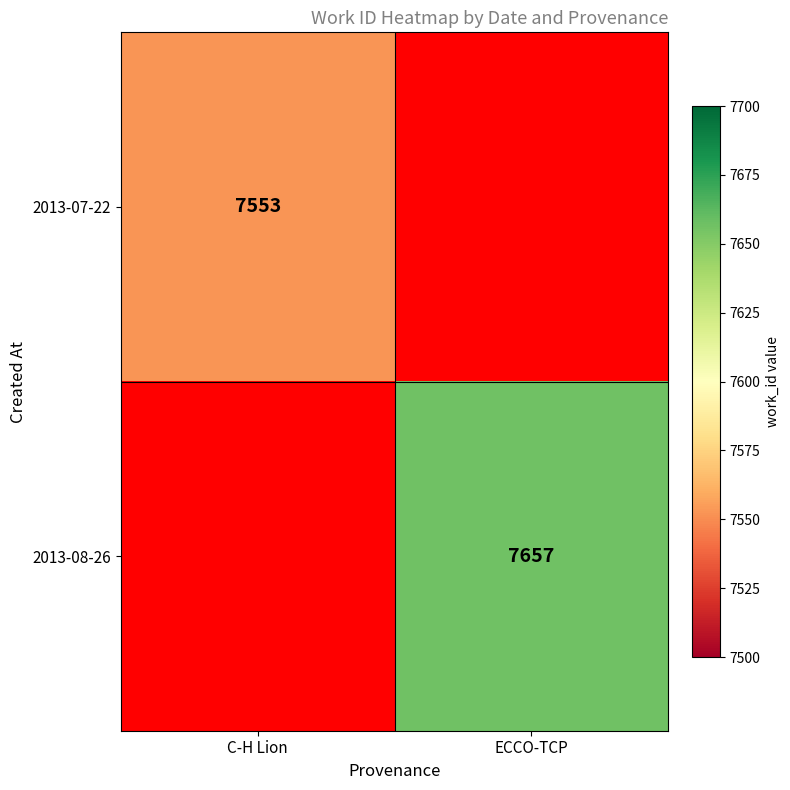

Is it true that 2013-07-22 equals 1978 at C-H Lion?

False